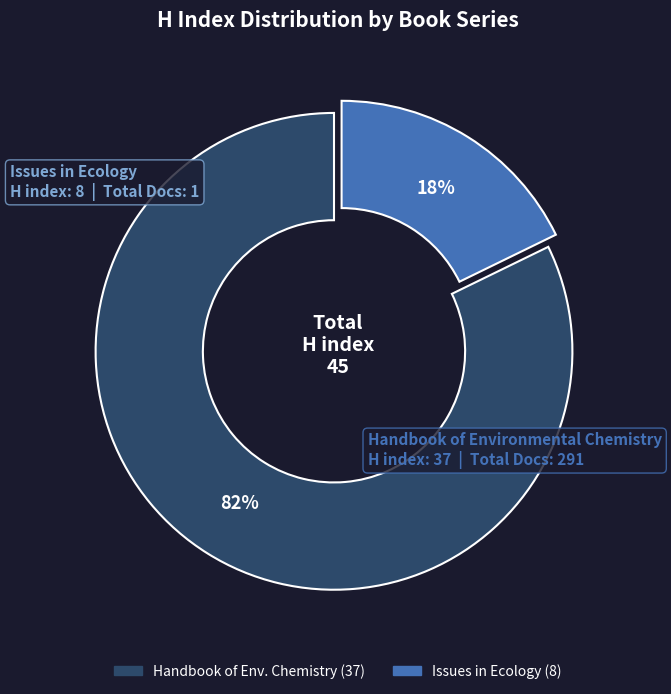

Rank the categories by value from highest to lowest.

Handbook of Environmental Chemistry, Issues in Ecology